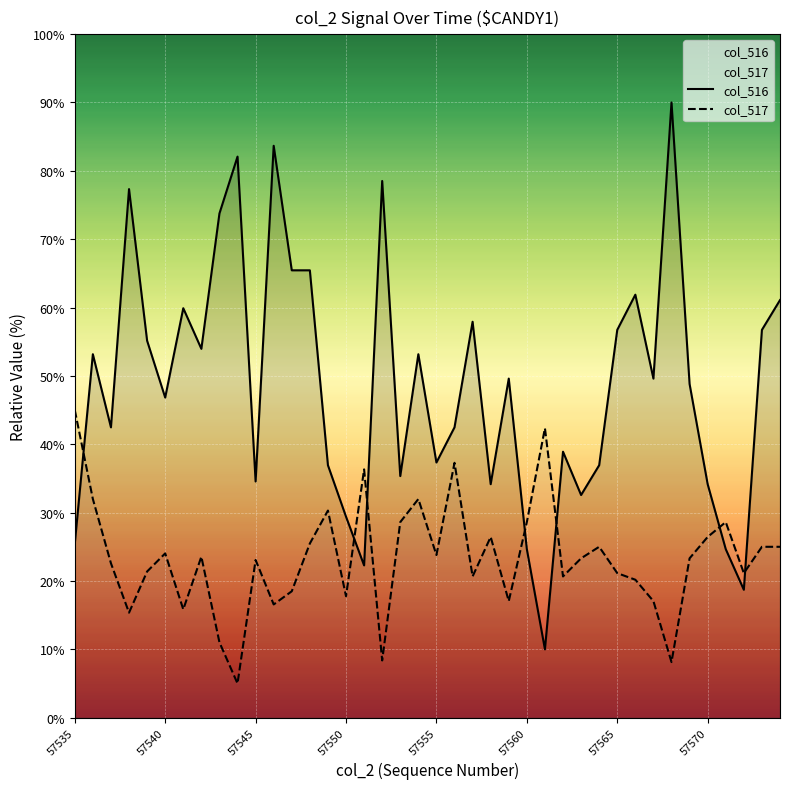

What is the value of the col_517 point at the 4th from the left?

15.4